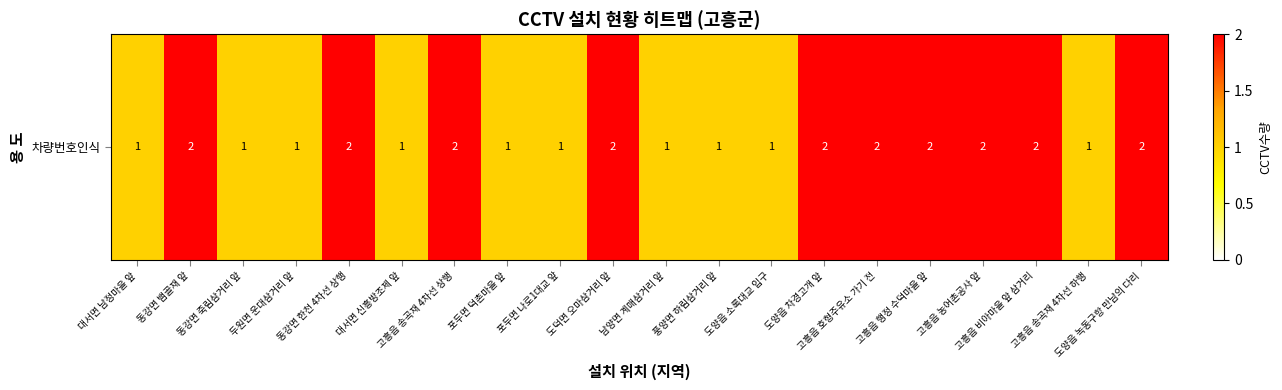

How many data points does each series have?

20